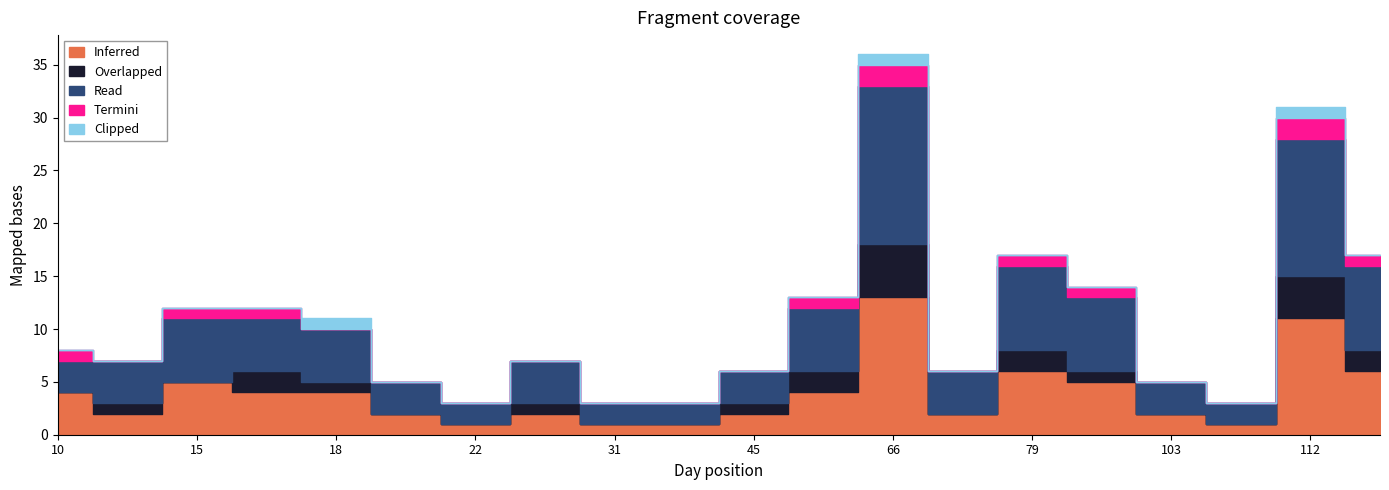

What is the average value of the Read series?

5